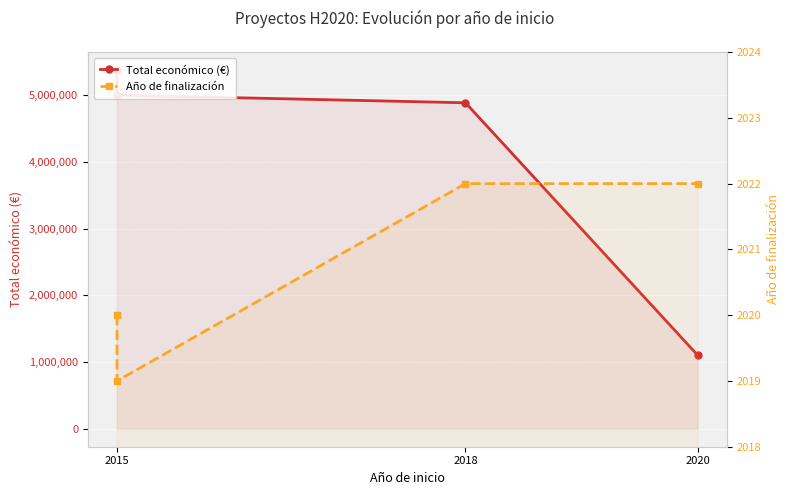

Reading left to right, transcribe all the data shown in this chart.

Total económico (€): 5375375	4999663	4884493	1100000
Año de finalización: 2020	2019	2022	2022